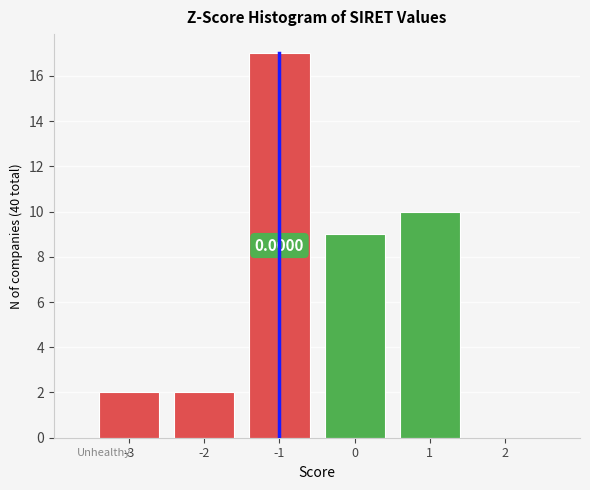

What is the change in value from -2 to 0?

+7